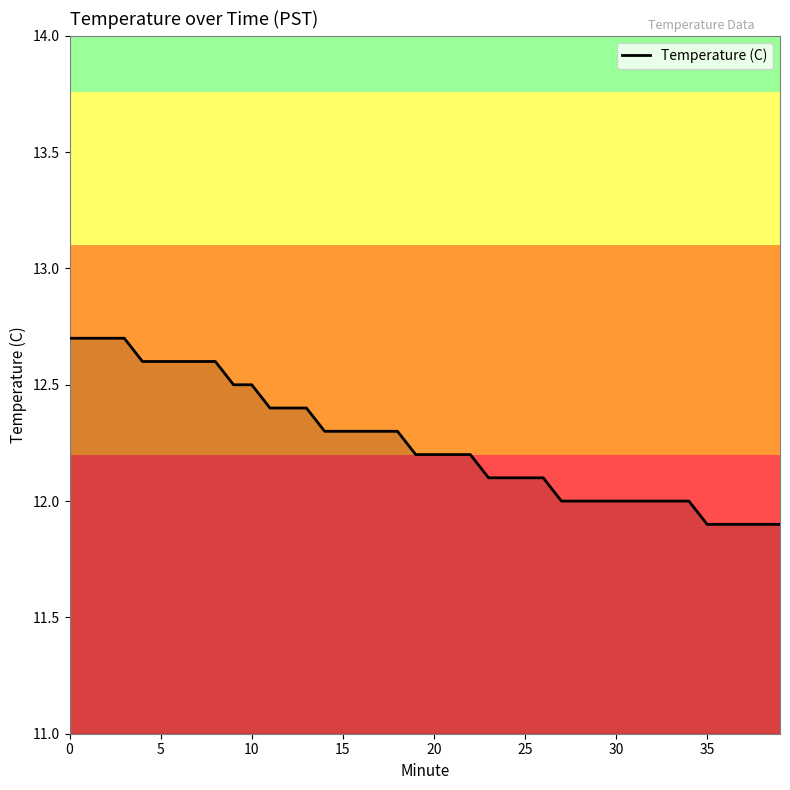

What is the minimum value shown in the chart?

11.9